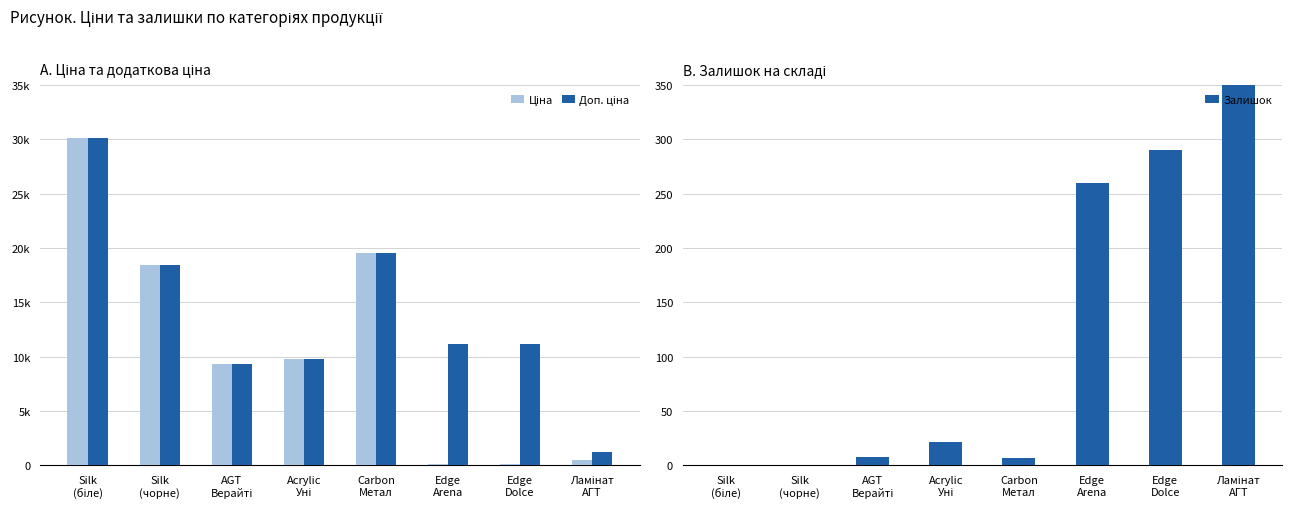

Reading left to right, list all the values displayed in this chart.

Ціна: Silk
(біле)=30102.8	Silk
(чорне)=18420.9	AGT
Верайті=9290.5	Acrylic
Уні=9775.5	Carbon
Метал=19564.9	Edge
Arena=111.8	Edge
Dolce=111.8	Ламінат
АГТ=528.2
Доп. ціна: Silk
(біле)=30102.8	Silk
(чорне)=18420.9	AGT
Верайті=9290.5	Acrylic
Уні=9775.5	Carbon
Метал=19564.9	Edge
Arena=11182.0	Edge
Dolce=11182.0	Ламінат
АГТ=1210.7
Залишок: Silk
(біле)=0.0	Silk
(чорне)=0.0	AGT
Верайті=8.0	Acrylic
Уні=21.0	Carbon
Метал=7.0	Edge
Arena=260.0	Edge
Dolce=290.0	Ламінат
АГТ=1804.0